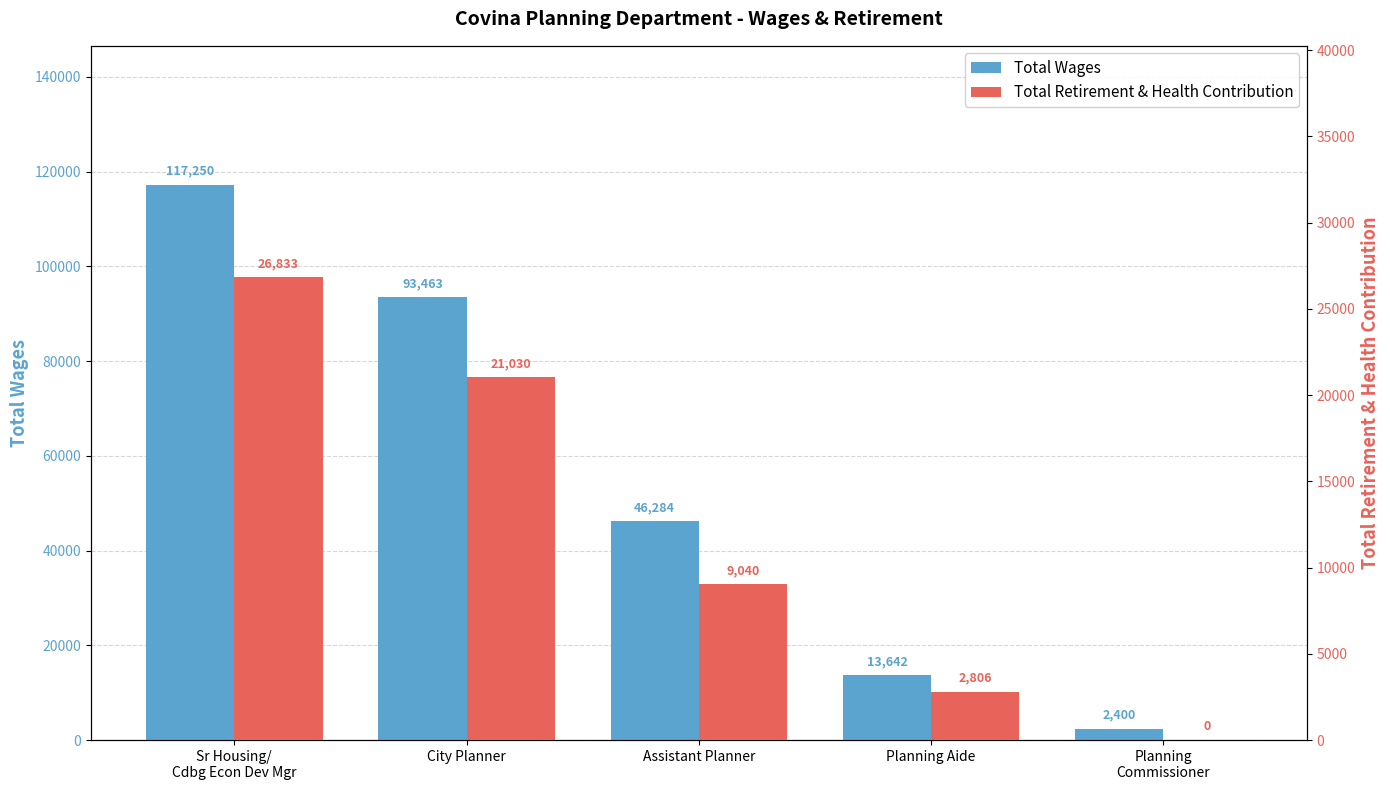

At which category is the sum across all series the highest?

Sr Housing/
Cdbg Econ Dev Mgr